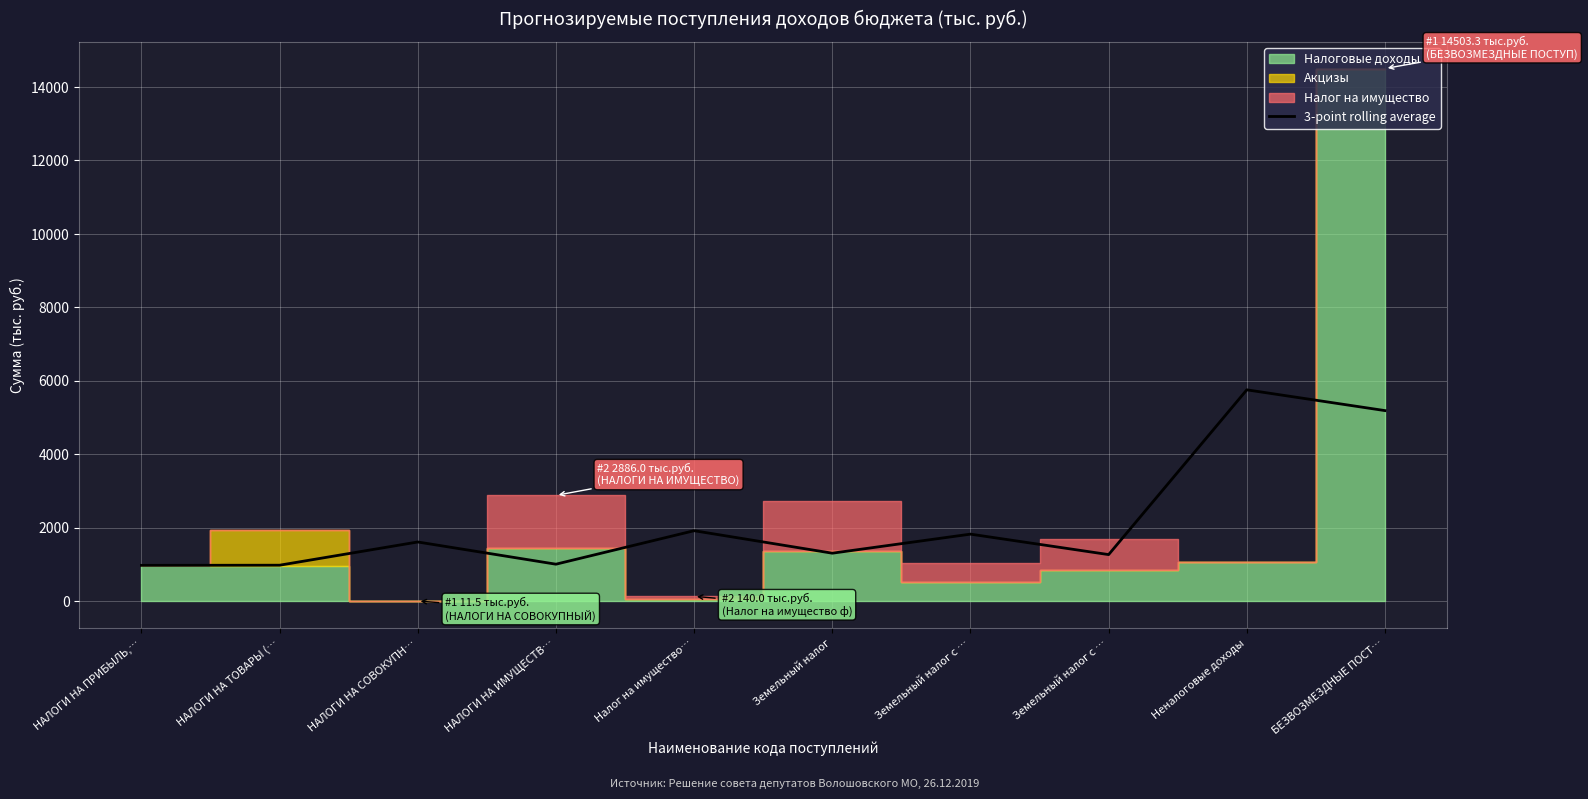

Where does the data first go above 1617?

НАЛОГИ НА СОВОКУПН…